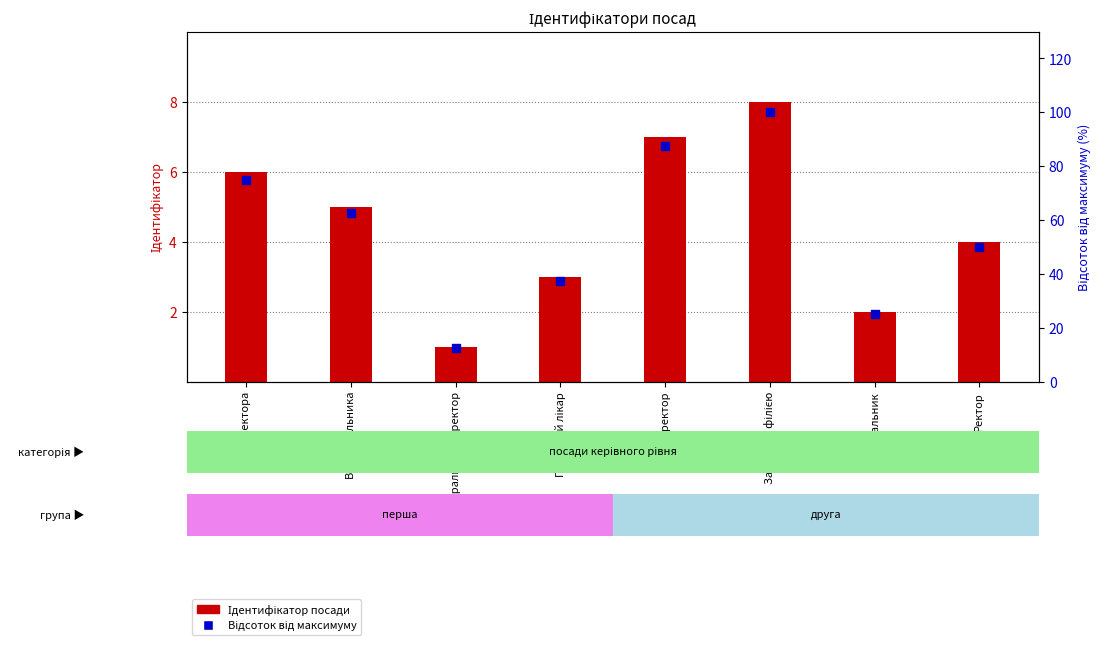

At which category is the sum across all series the highest?

Завідувач філією